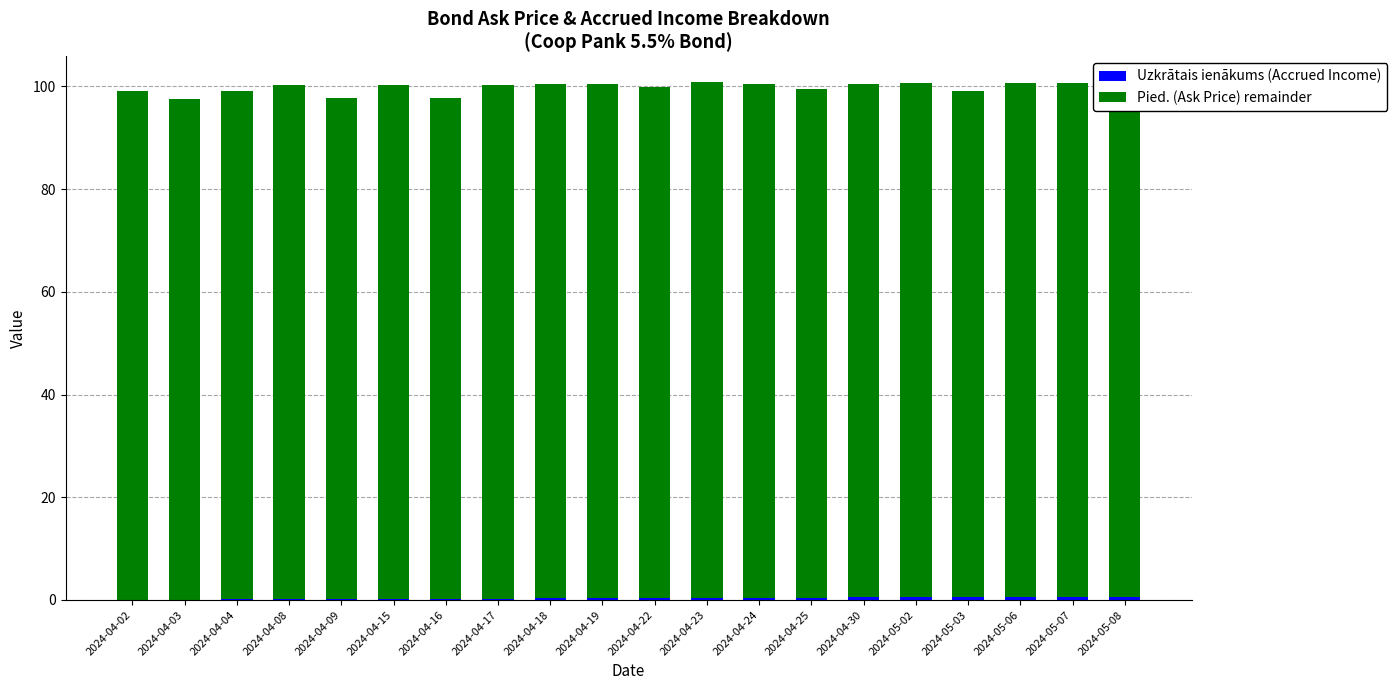

What position from the left is 2024-04-17?

8